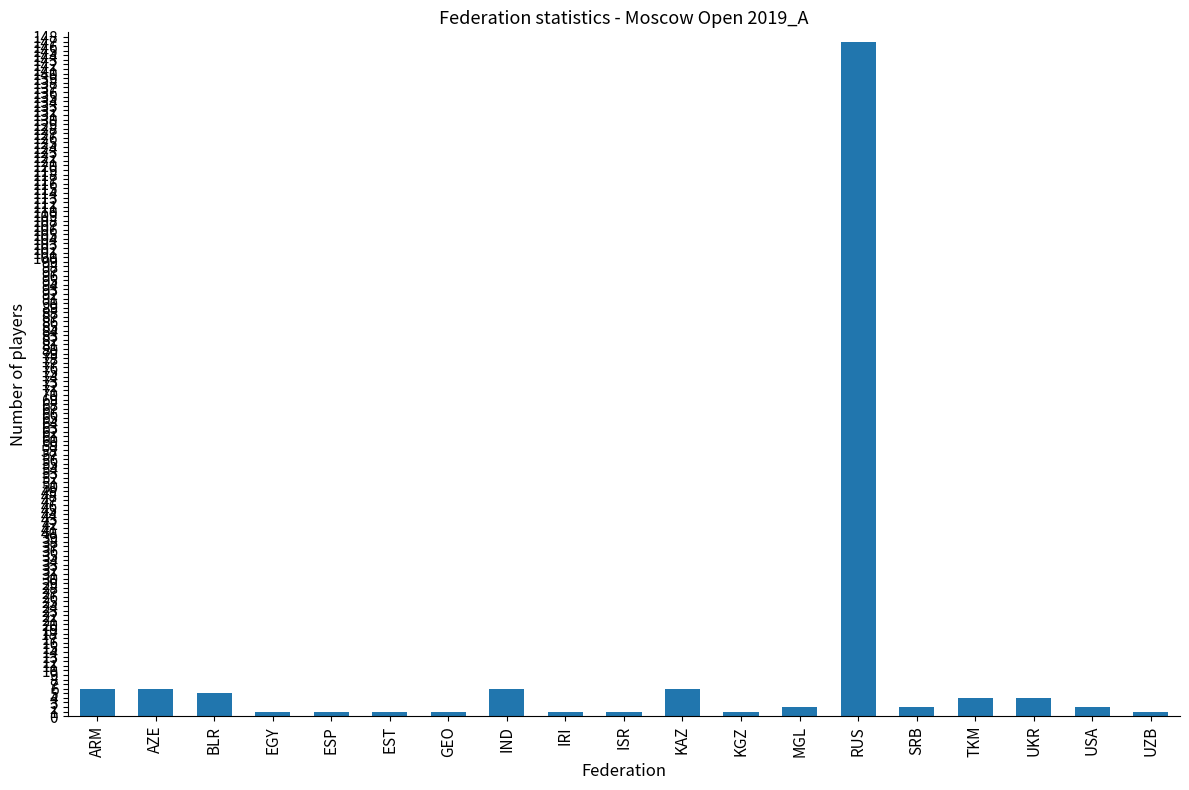

Between ESP and IND, which is larger?

IND